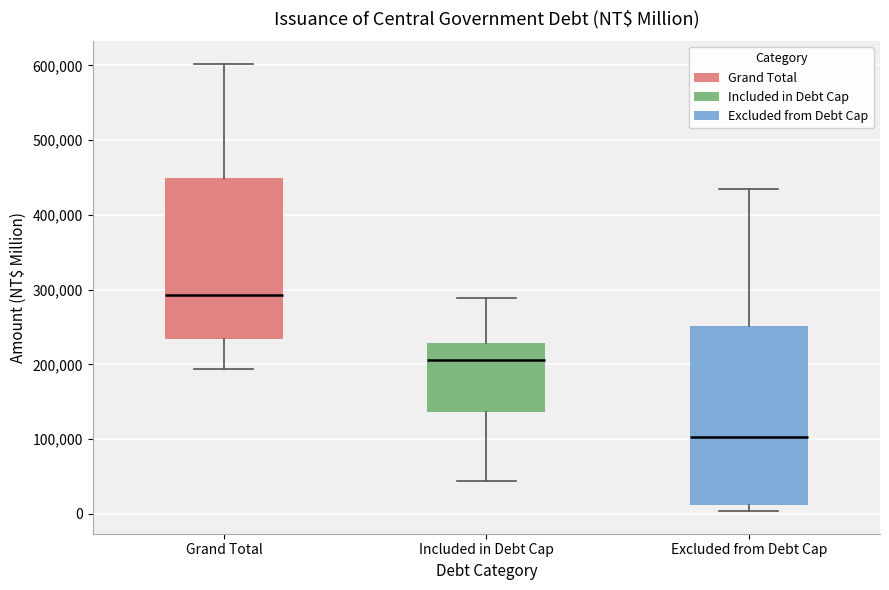

Comparing the boxes themselves (not the whiskers), which one is the tallest?

Excluded from Debt Cap